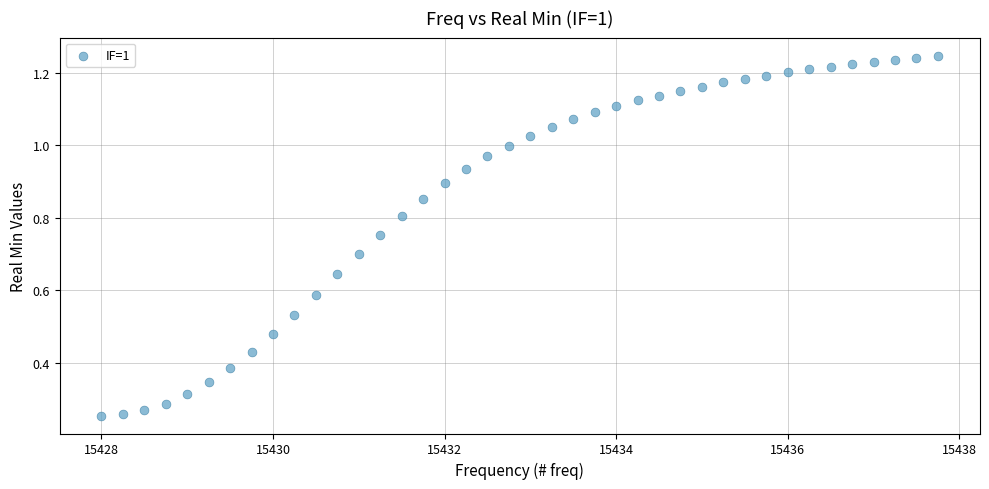

What is the range of X values (max minus min)?

9.8